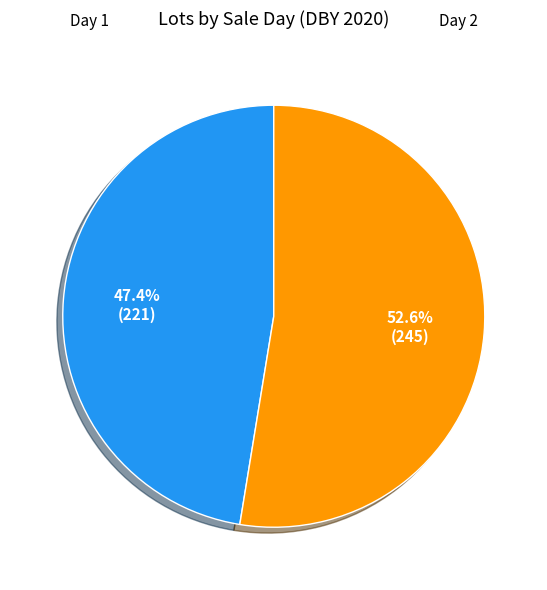

Does any single category account for the majority?

Yes